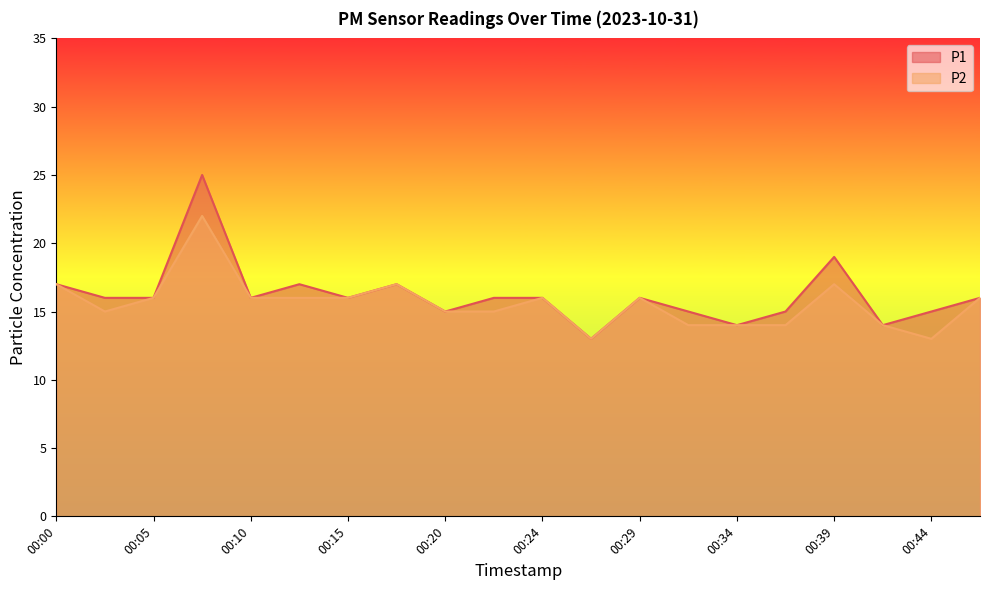

At which label does P2 first exceed 16?

00:00